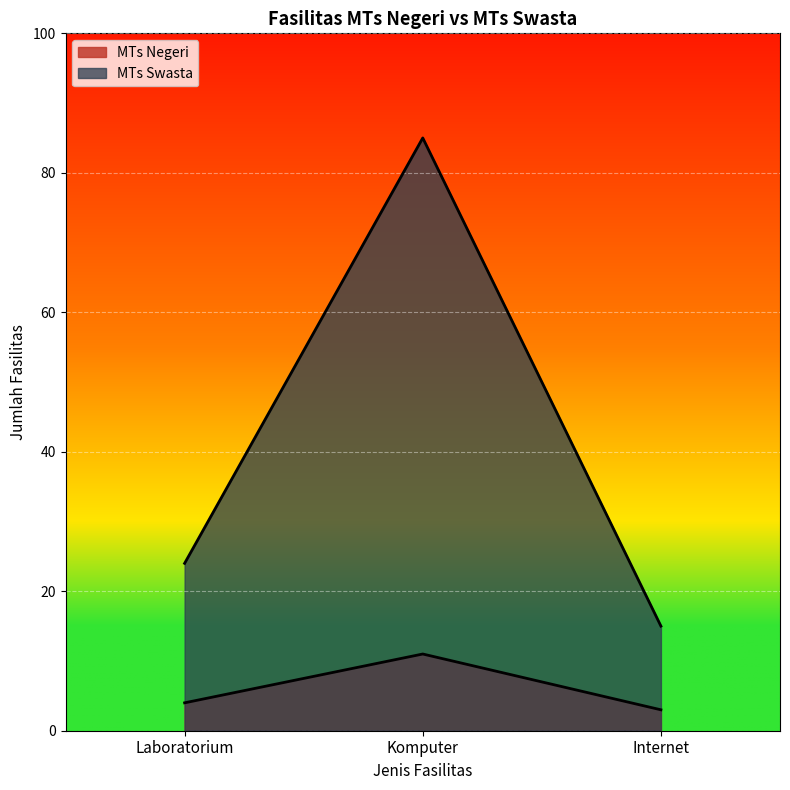

What is the spread (max minus min) of values at Laboratorium?

20